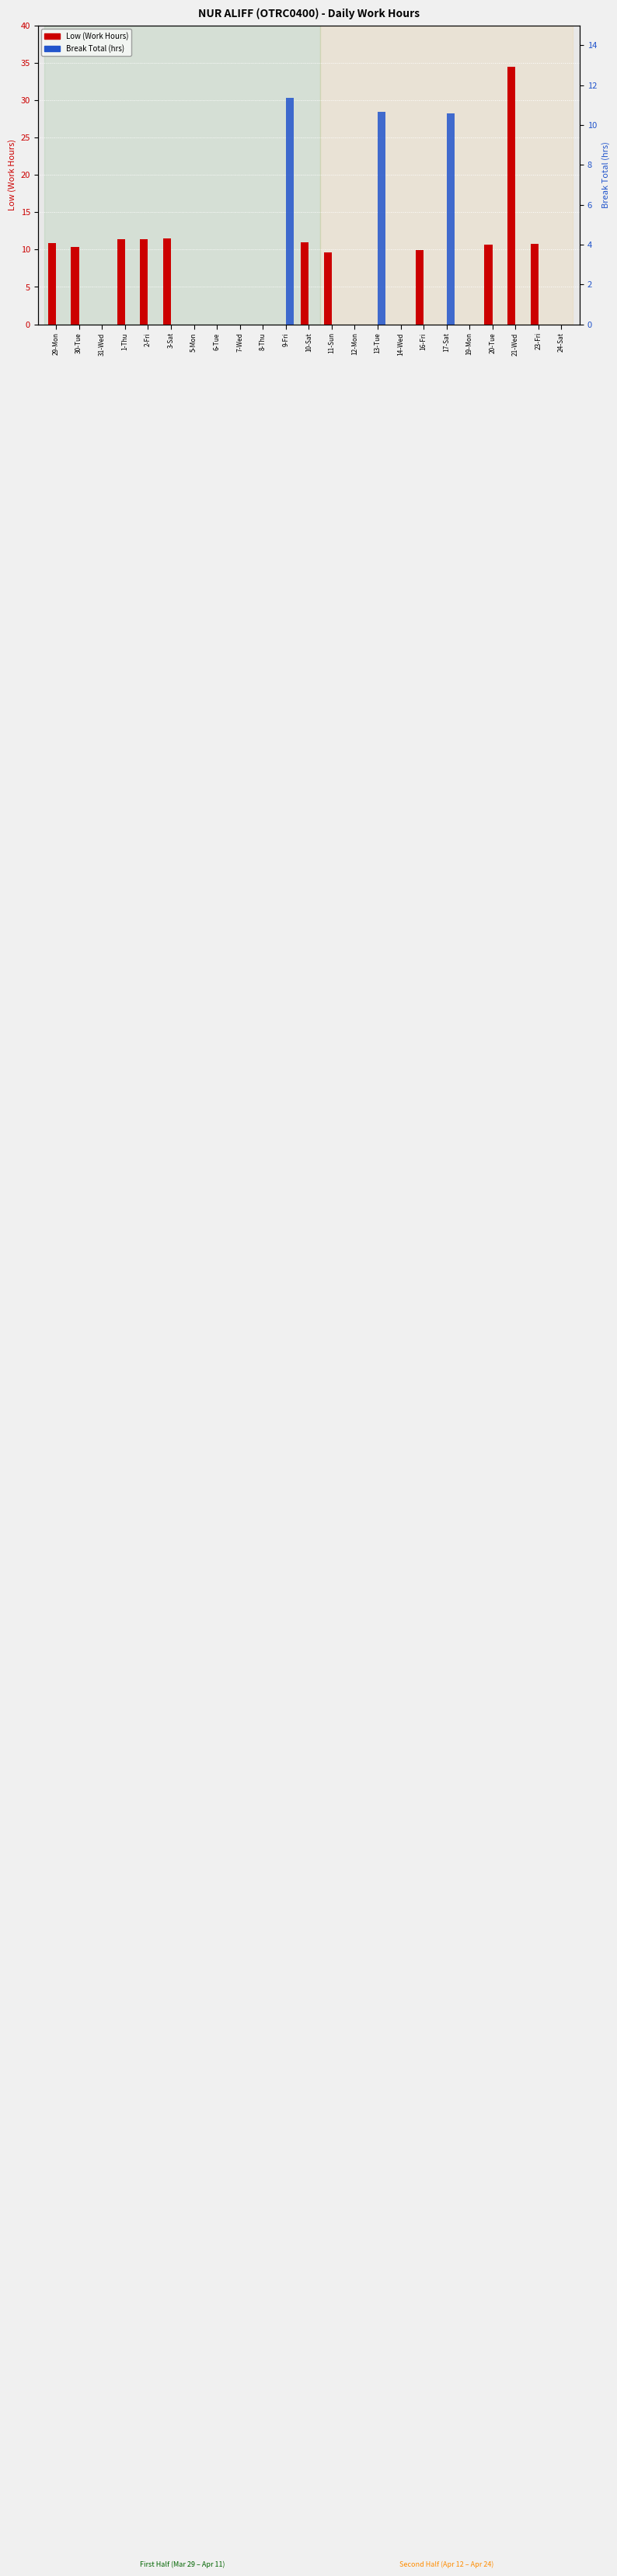

Which category has the highest value across all series?

21-Wed